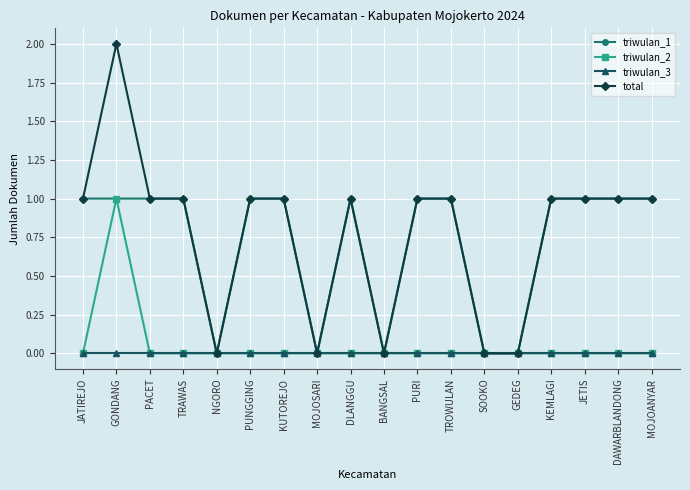

At which category is the sum across all series the highest?

GONDANG